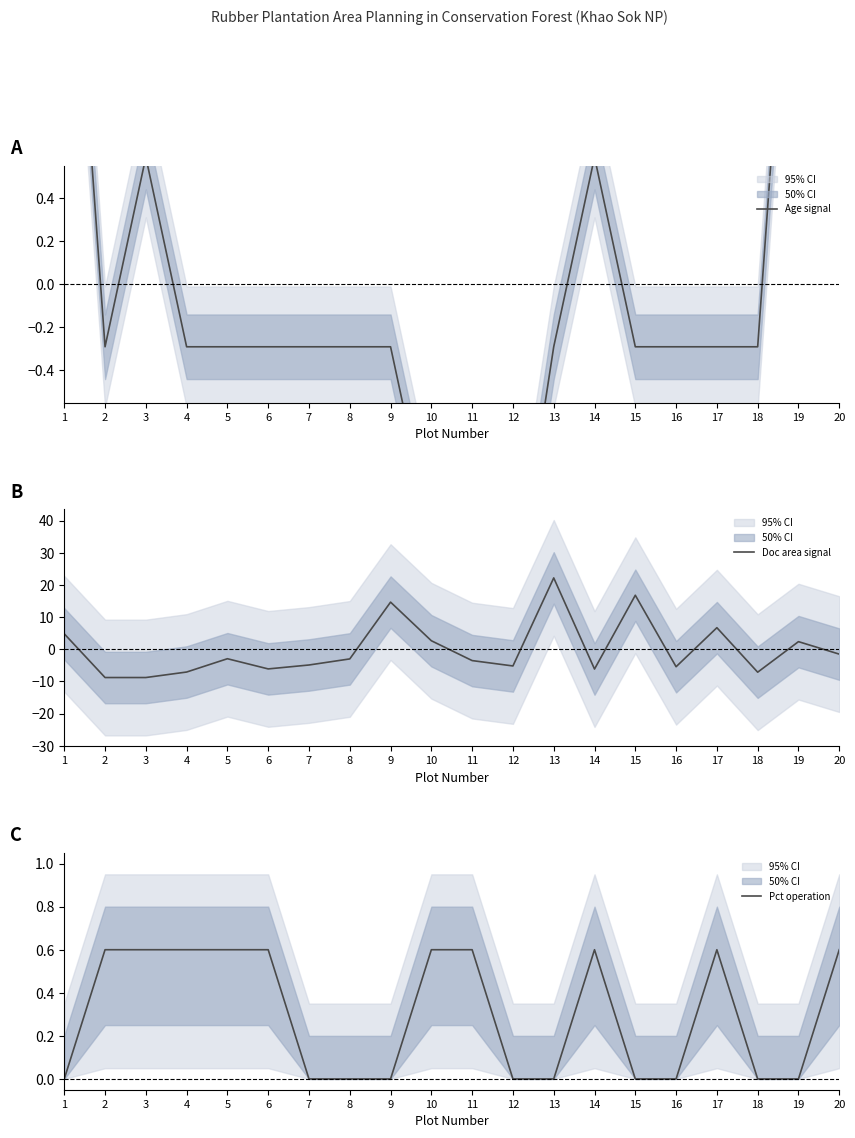

Which series has the largest total across all categories?

Pct operation